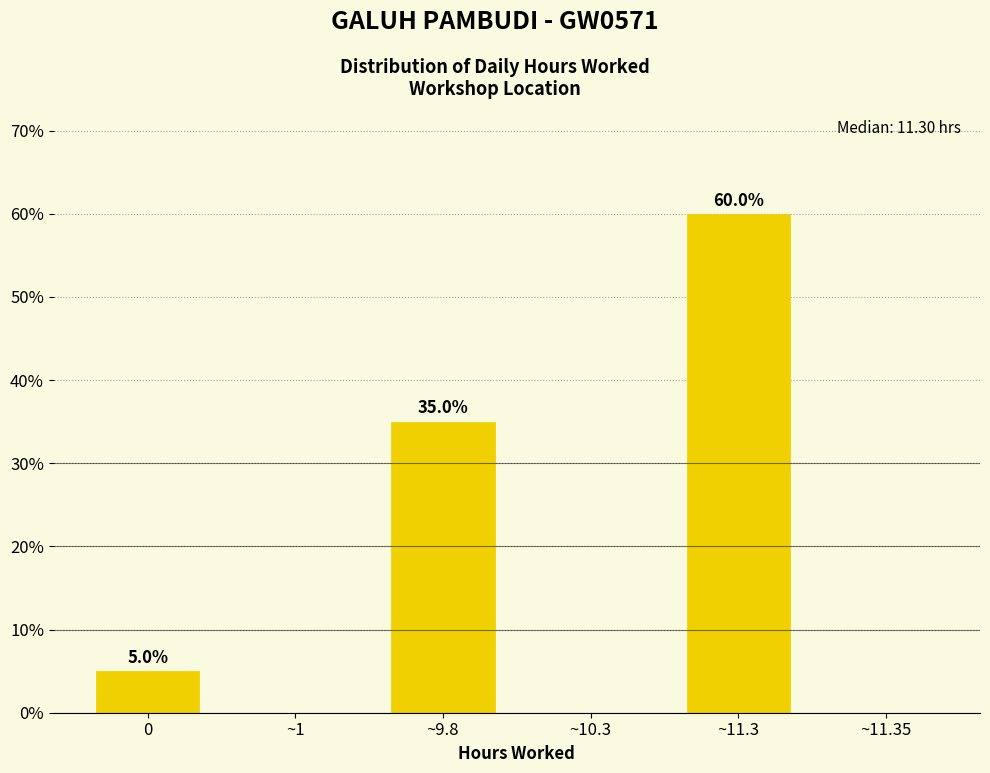

Reading right to left, transcribe all the data shown in this chart.

~11.35=0	~11.3=60	~10.3=0	~9.8=35	~1=0	0=5